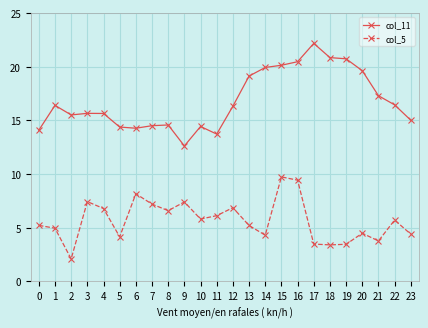

True or false: col_11 and col_5 cross at least once.

False